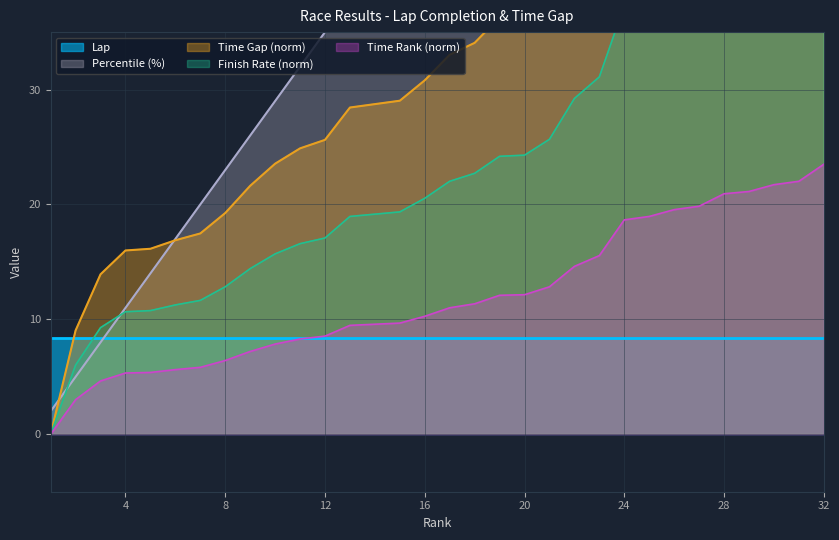

Is it true that Time Rank (norm) equals 31.1 at 28?

False